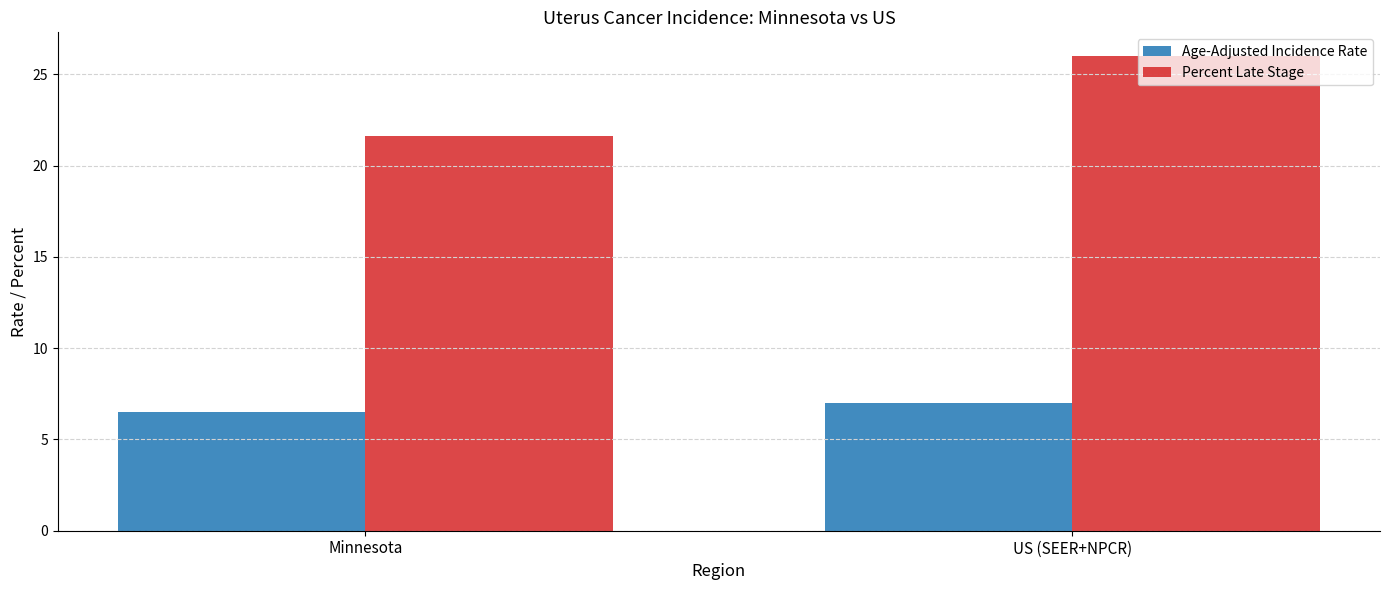

What is the spread (max minus min) of values at Minnesota?

15.1